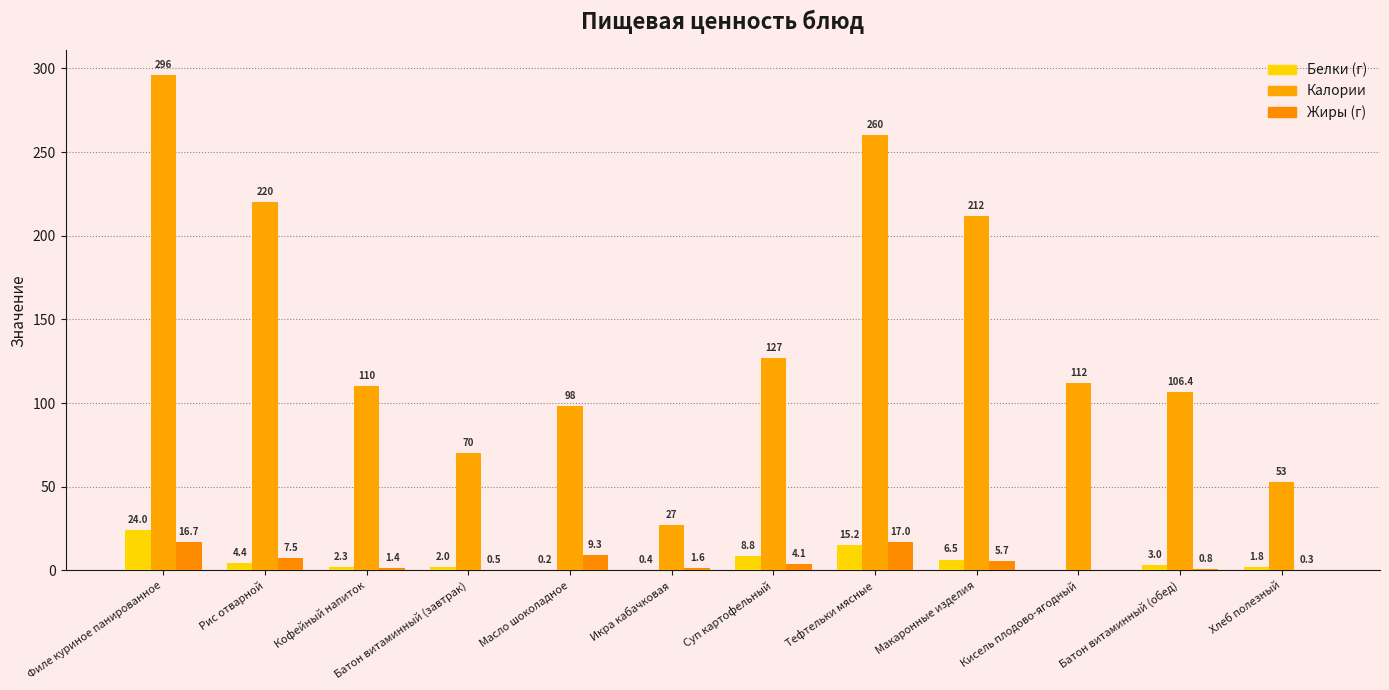

Is it true that Калории equals 27.0 at Икра кабачковая?

True